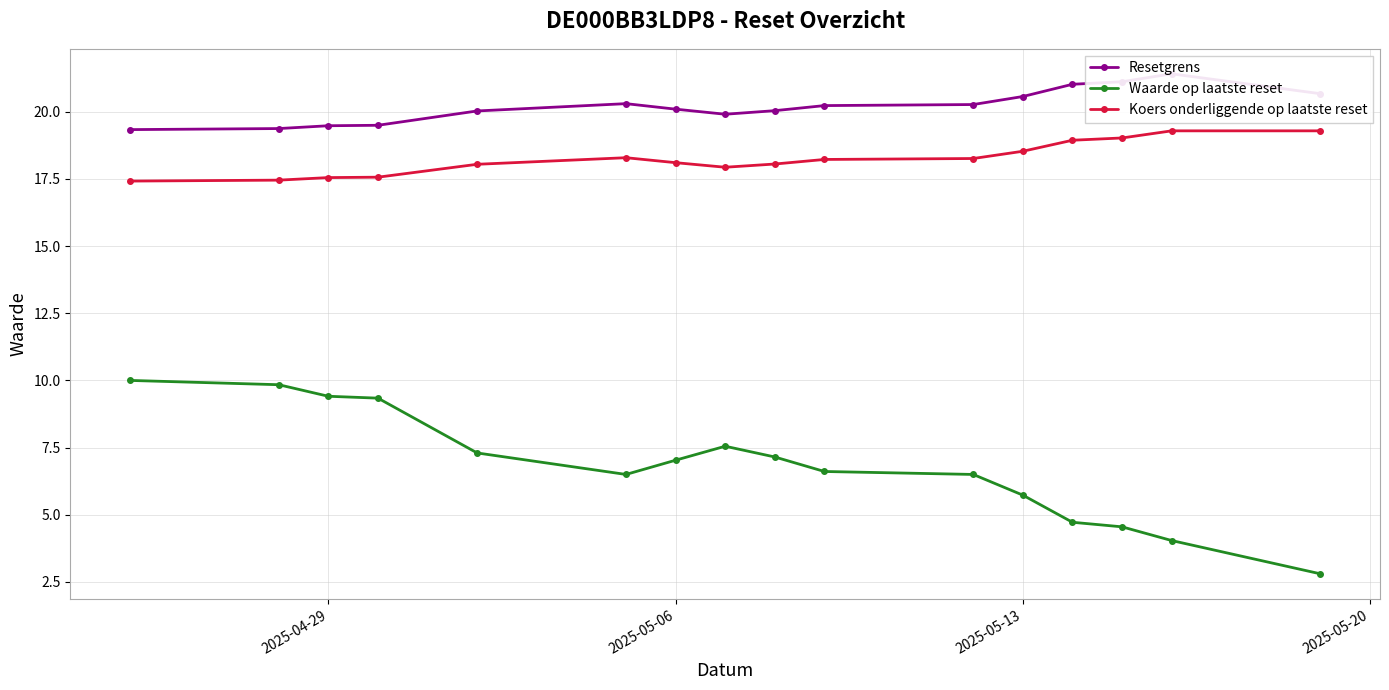

True or false: Resetgrens and Waarde op laatste reset intersect in this chart.

False